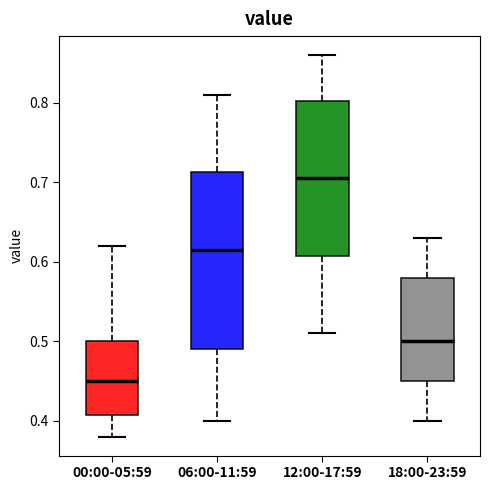

Reading left to right, transcribe this box plot: for each box, give where its median line is, the range the box spans, and where its two whiskers end, as read against the y-axis. The values are not printed on the chart, so give them approximately, as read against the axis.

00:00-05:59: median 0.45, box 0.41 to 0.50, whiskers 0.38 to 0.62
06:00-11:59: median 0.62, box 0.49 to 0.71, whiskers 0.40 to 0.81
12:00-17:59: median 0.71, box 0.61 to 0.80, whiskers 0.51 to 0.86
18:00-23:59: median 0.50, box 0.45 to 0.58, whiskers 0.40 to 0.63